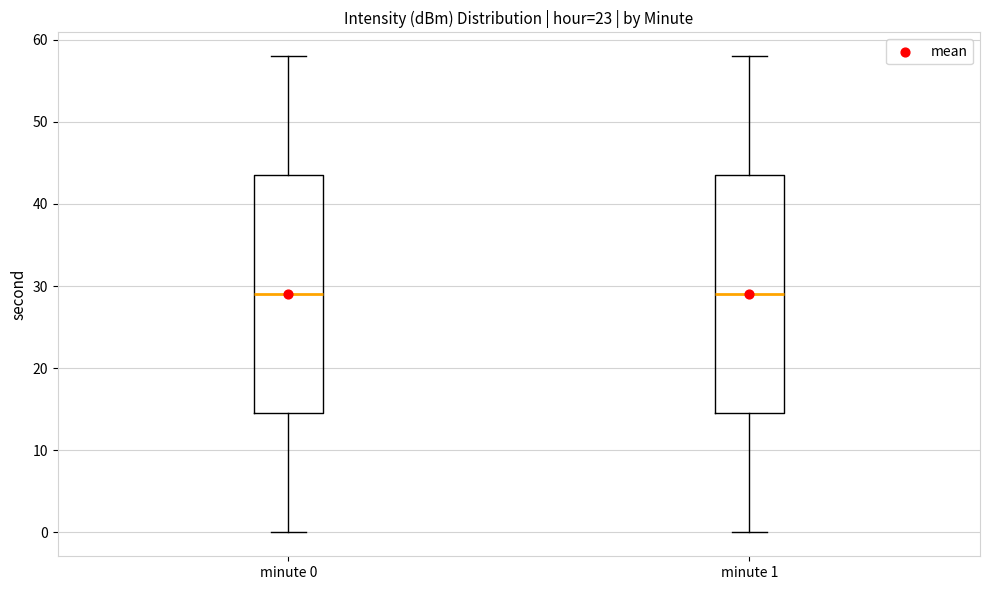

Where does the upper whisker of the box for minute 0 end on the y-axis? The values are not printed on the chart, so give them approximately, as read against the axis.

58